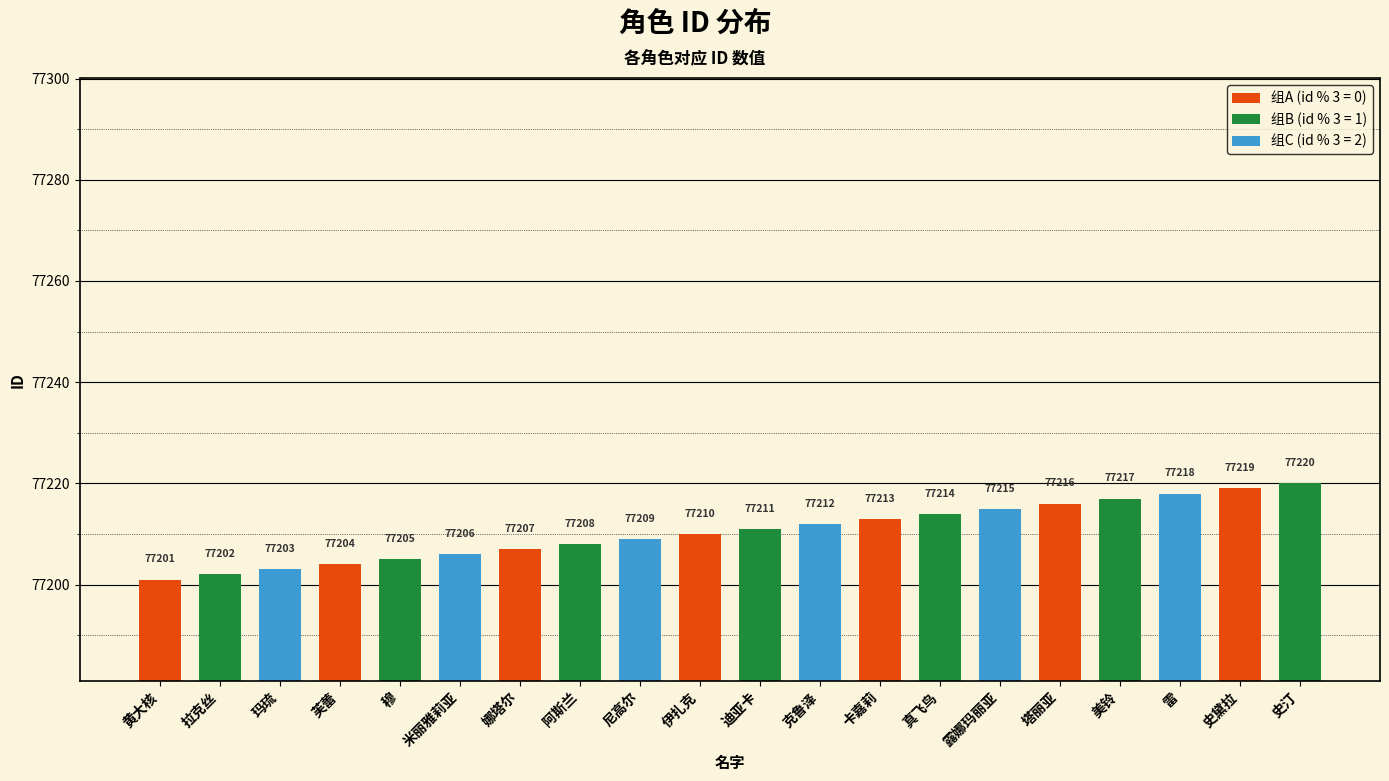

How many data points are less than 77211?

10